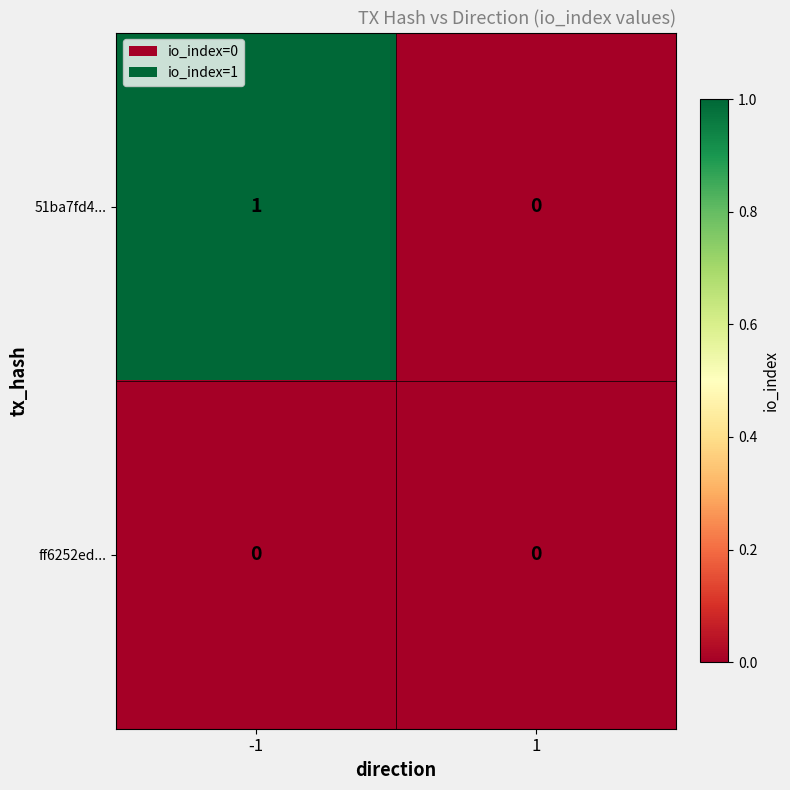

The value of 51ba7fd4... at 1 is 0. True or false?

True